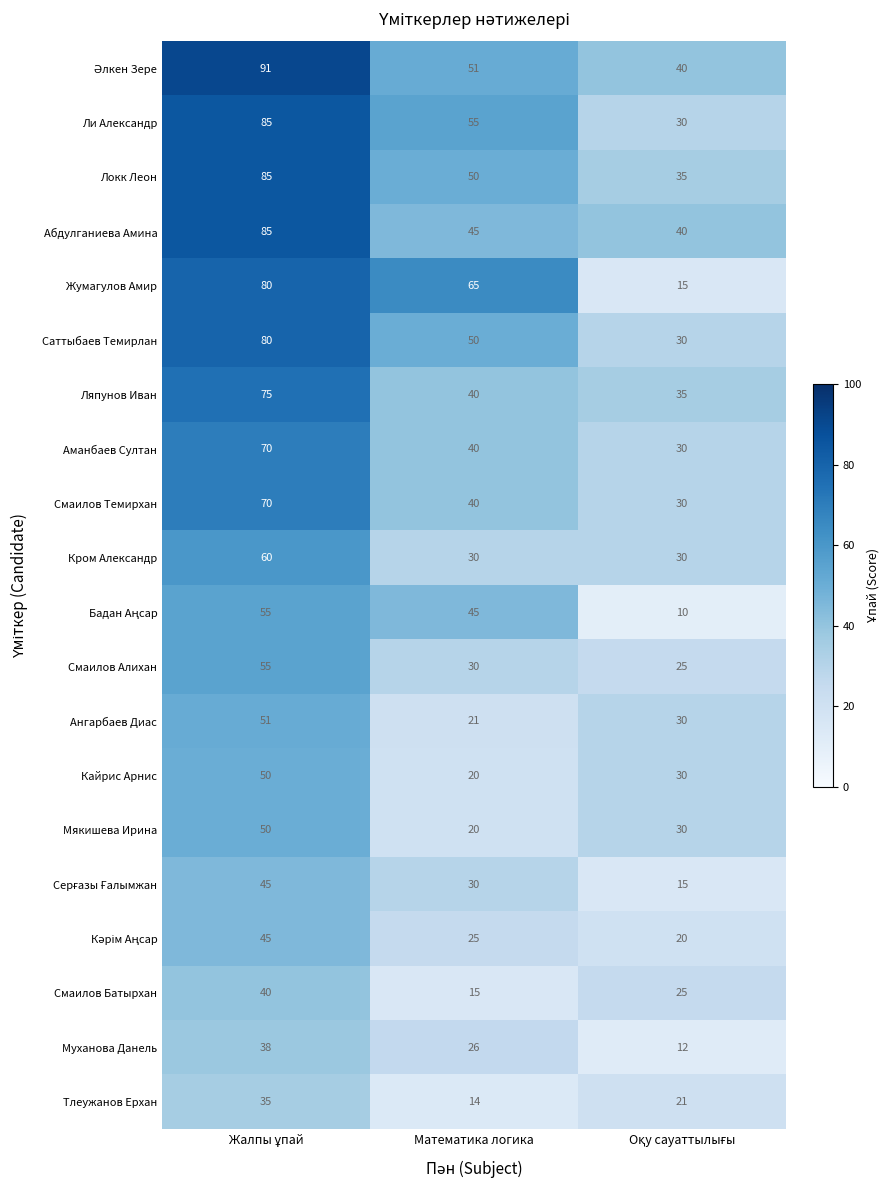

At how many categories does at least one series exceed 26?

3